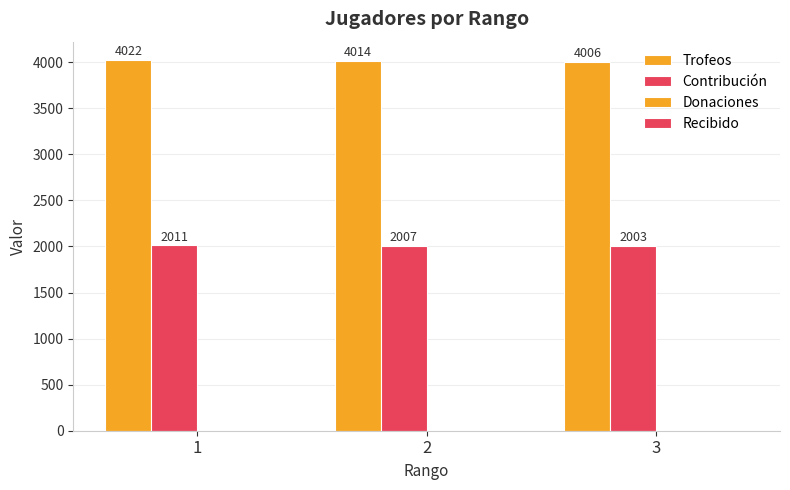

How many categories are shown in the chart?

3